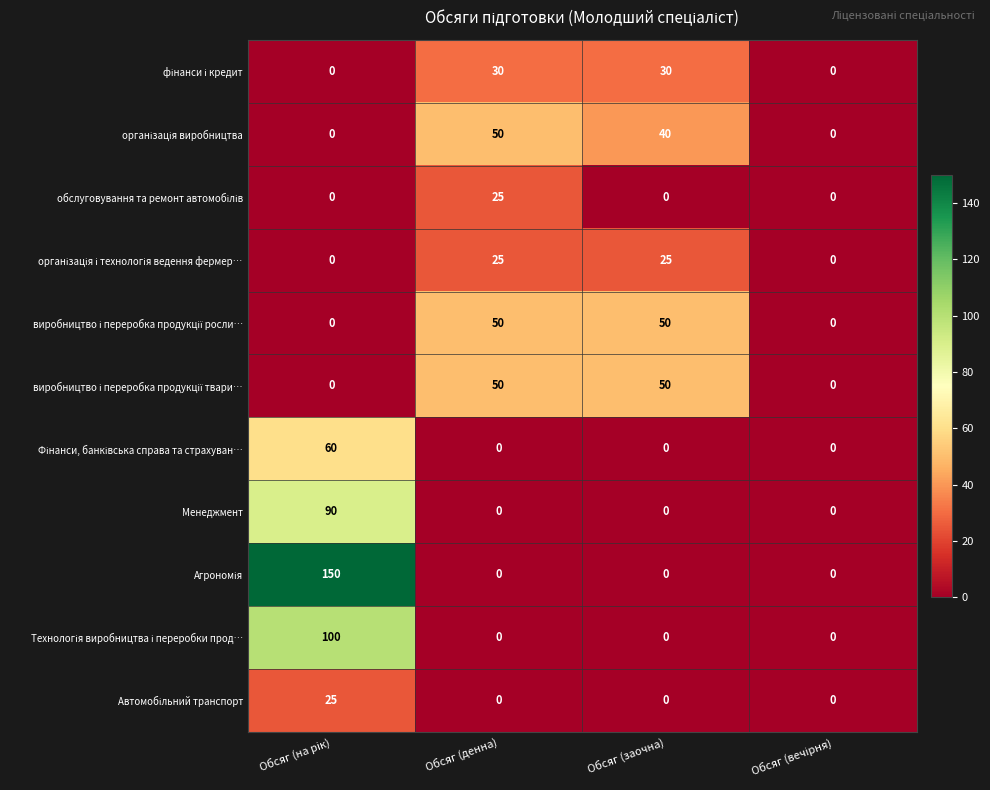

What is the total value across all series at Обсяг (заочна)?

195